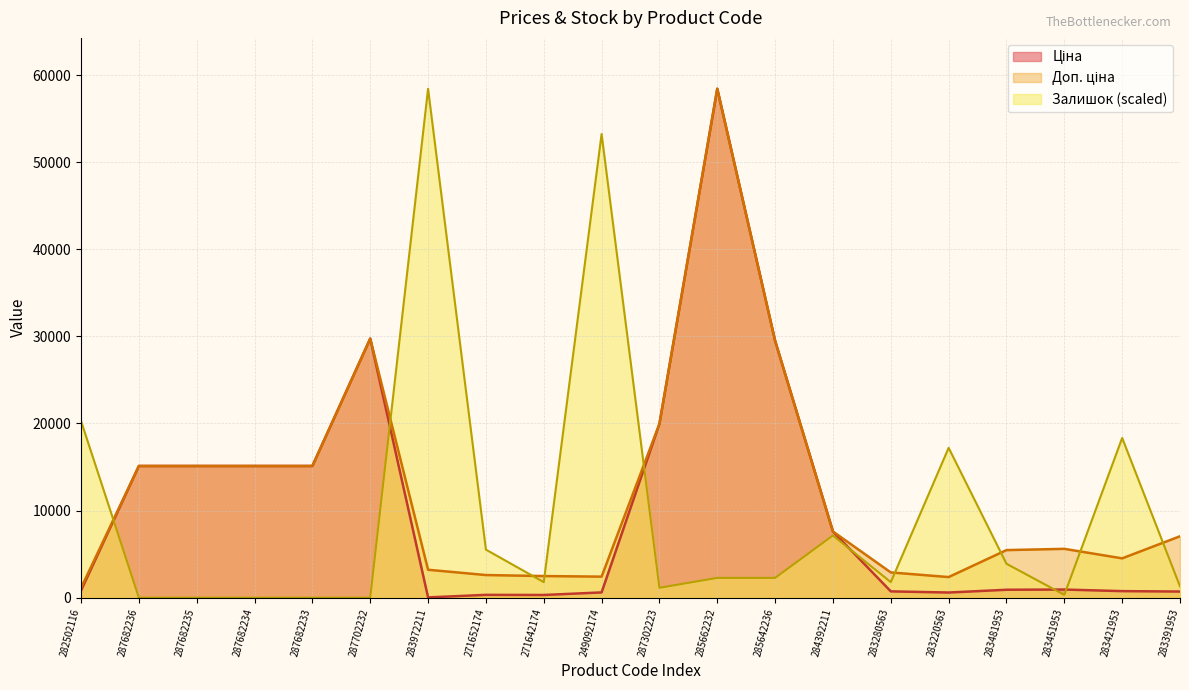

Reading right to left, transcribe all the data shown in this chart.

Ціна: 705.1	752.2	934.5	910.4	591.6	724.5	7596.5	29491.5	58426.5	19964.2	603.7	310.3	324.8	32.0	29747.2	15120.0	15120.0	15120.0	15120.0	818.5
Доп. ціна: 7051.3	4513.3	5607.2	5462.3	2366.5	2897.8	7596.5	29491.5	58426.5	19964.2	2414.8	2482.4	2598.3	3205.0	29747.2	15120.0	15120.0	15120.0	15120.0	1109.2
Залишок: 1298.4	18339.4	324.6	3895.1	17203.4	1785.3	7141.0	2272.1	2272.1	1136.1	53233.1	1785.3	5518.1	58426.5	0.0	0.0	0.0	0.0	0.0	20287.0